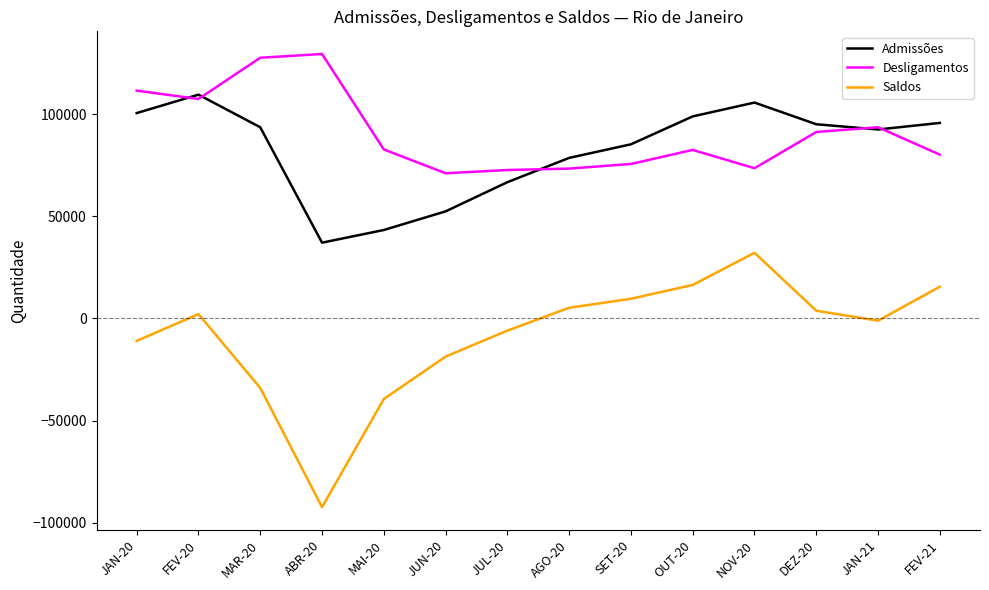

Which series has the widest spread of values?

Saldos